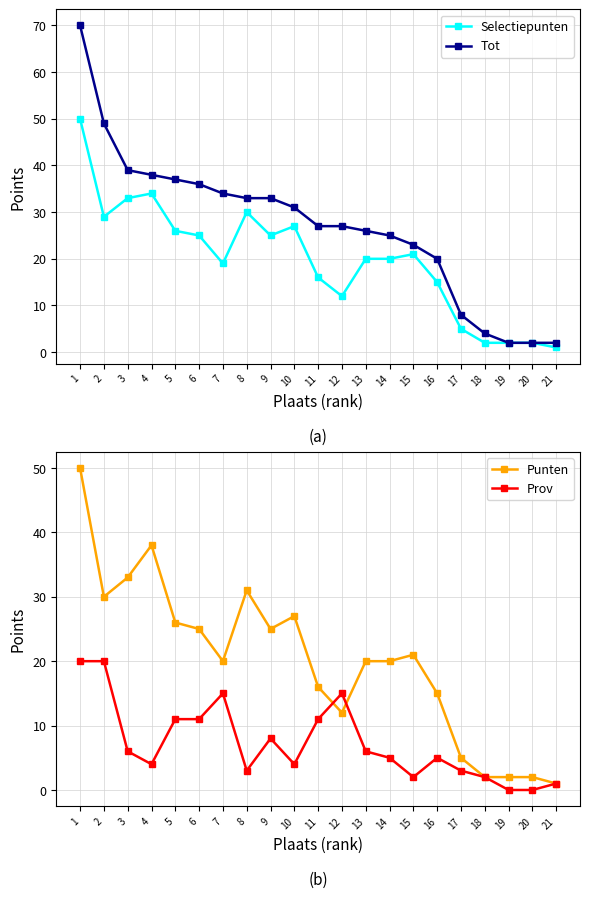

True or false: Tot and Punten intersect in this chart.

False